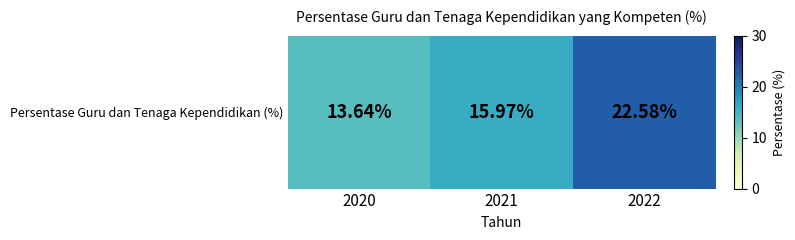

Reading left to right, transcribe all the data shown in this chart.

2020=13.6	2021=16.0	2022=22.6